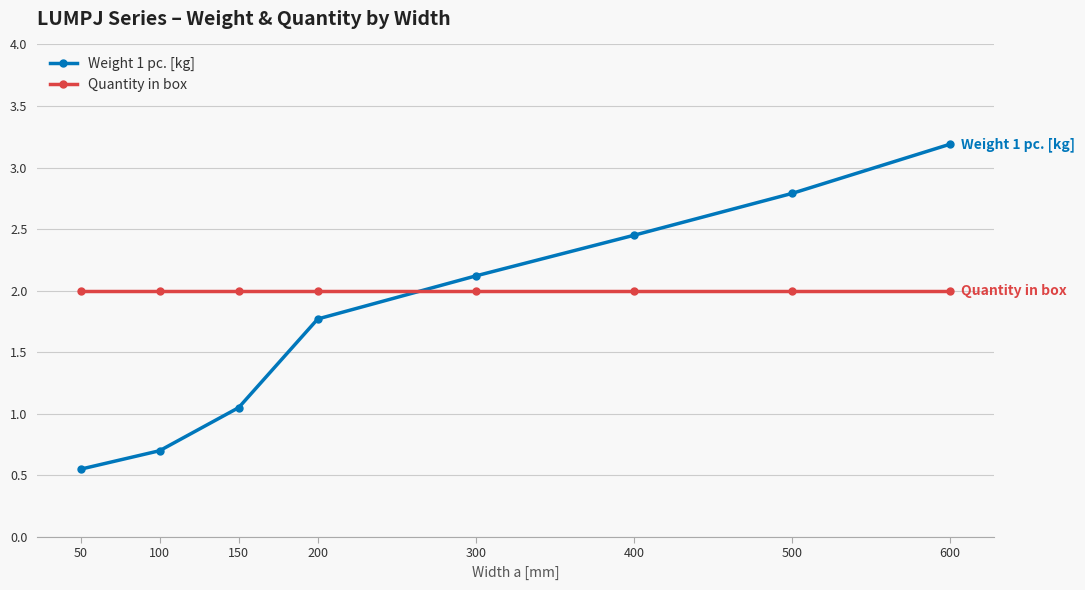

What is the highest value of the Quantity in box series?

2.0